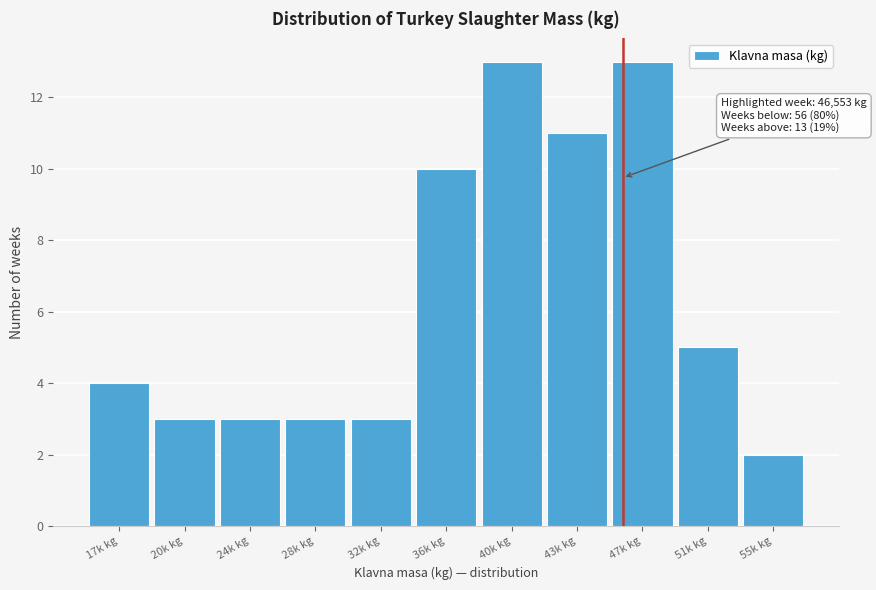

Reading left to right, list all the values displayed in this chart.

4	3	3	3	3	10	13	11	13	5	2